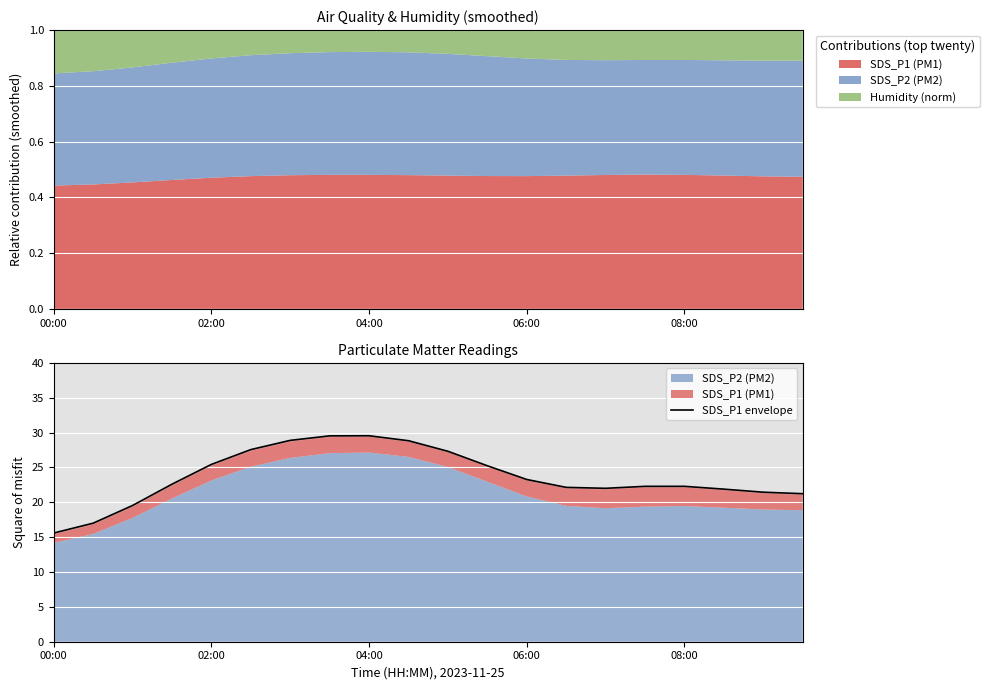

How many interior local valleys (lower than both neighbors) does the data have?

1